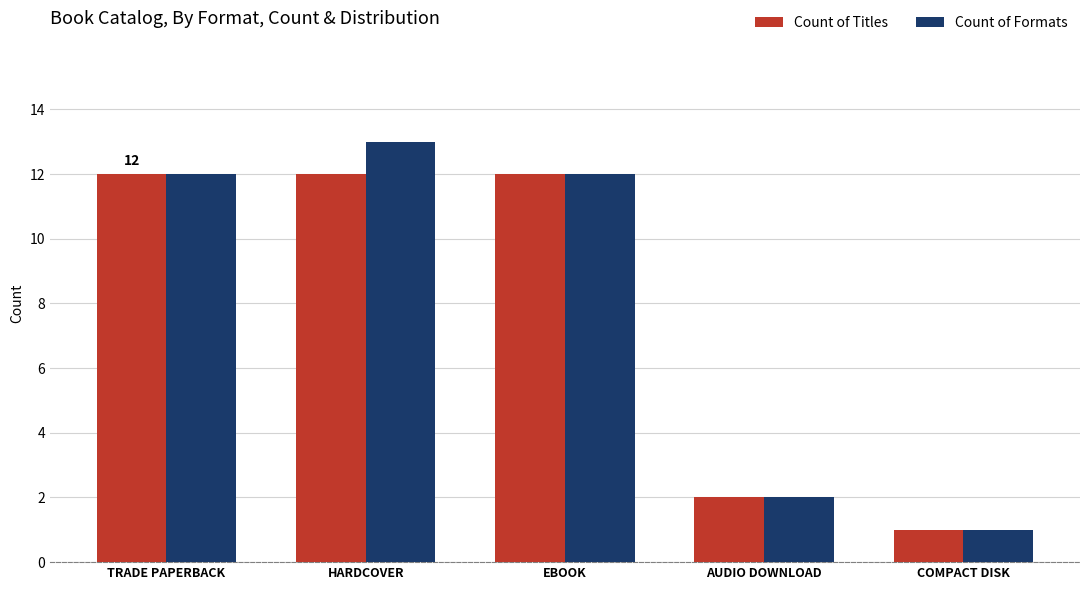

What is the greatest value displayed?

13